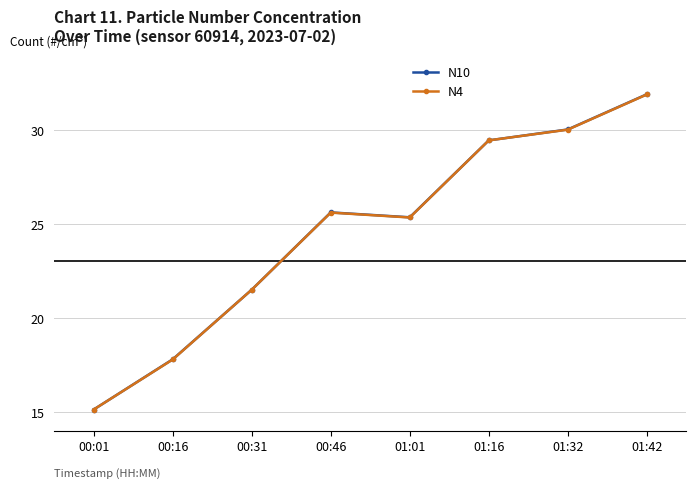

Is this an area chart (filled region under the line)?

No